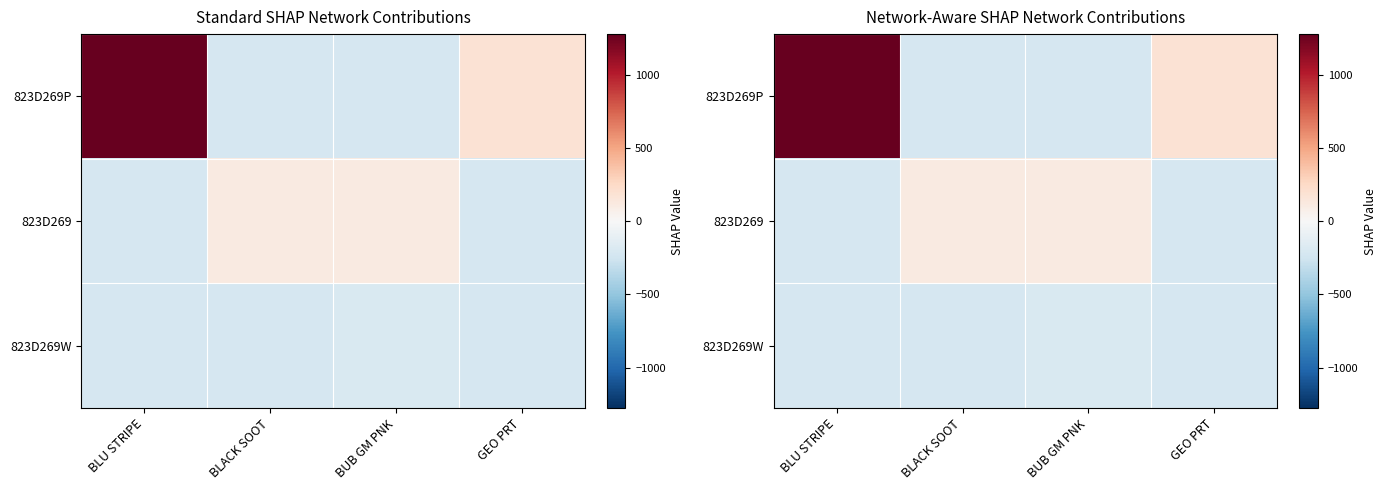

Which series has the widest spread of values?

823D269P